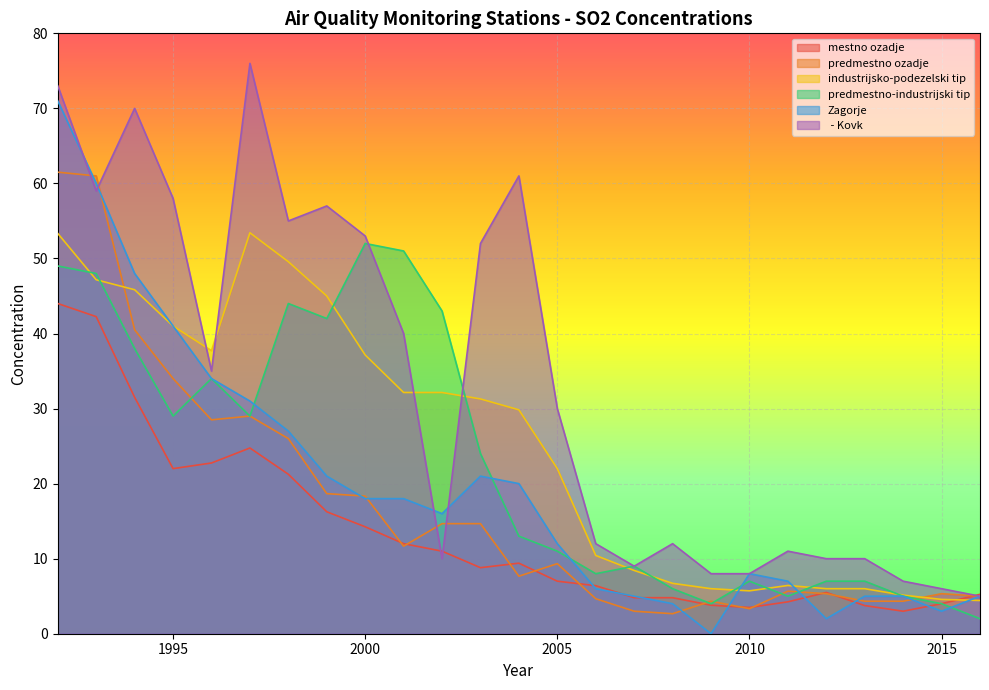

What is the difference between the maximum and minimum values in the  - Kovk series?

71.0